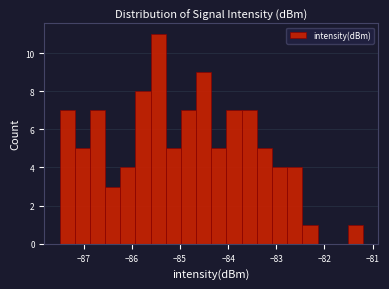

Around what value on the x-axis is the tallest bar? Give the approximate position of its centre, as read against the axis.

-85.5